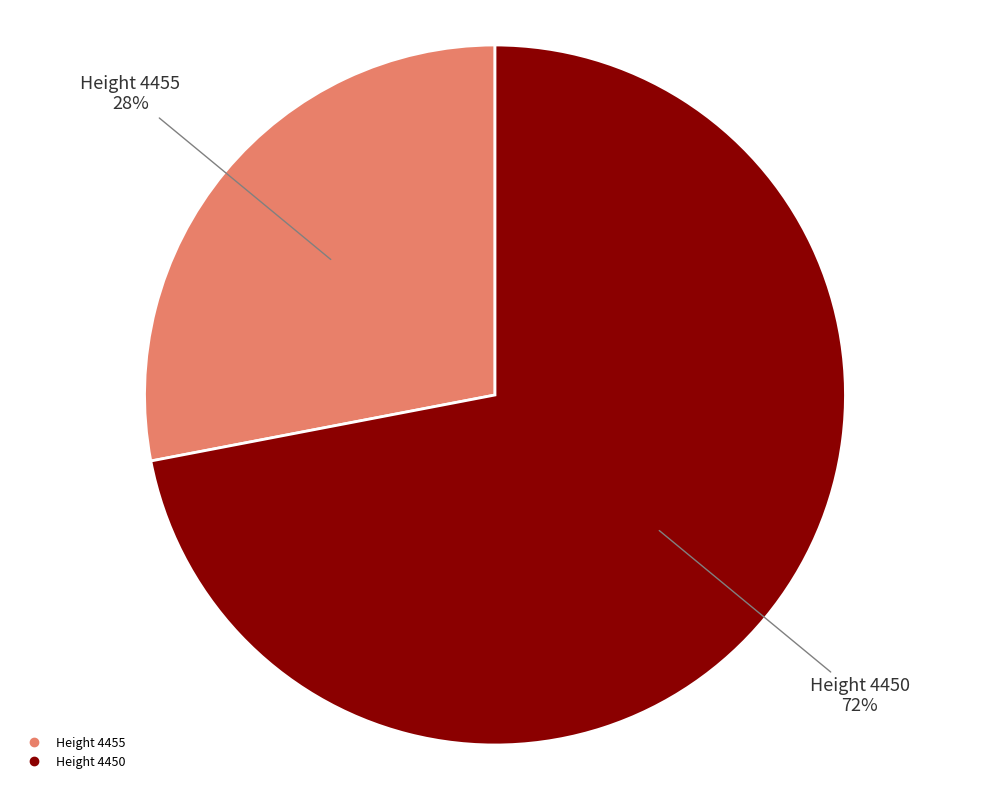

Does any single category account for the majority?

Yes